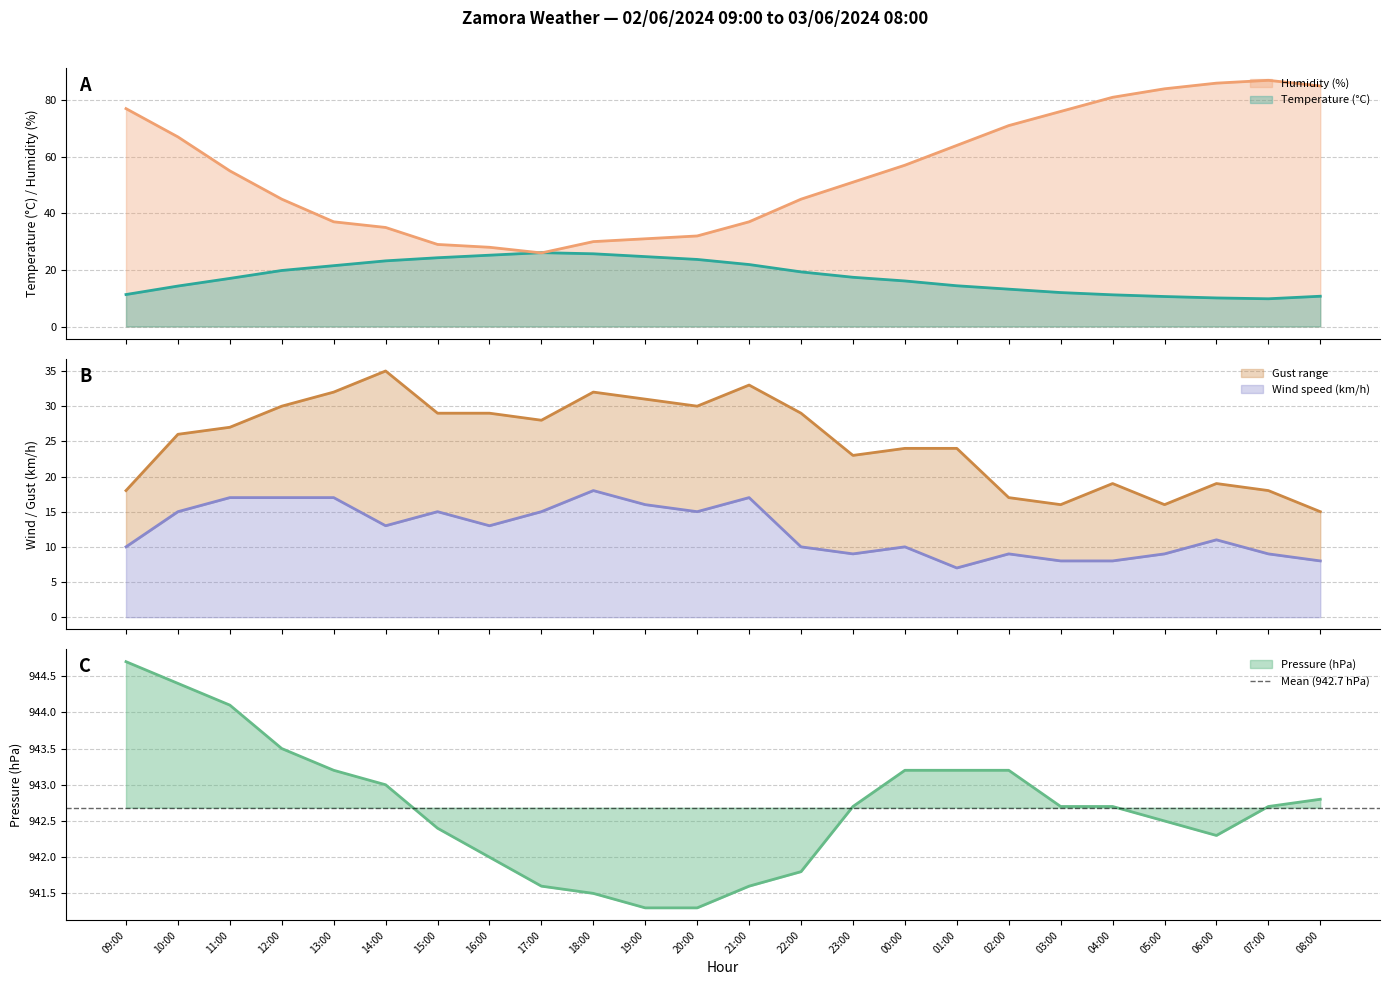

Between 12:00 and 14:00, which series saw the biggest shift?

Humidity (%)